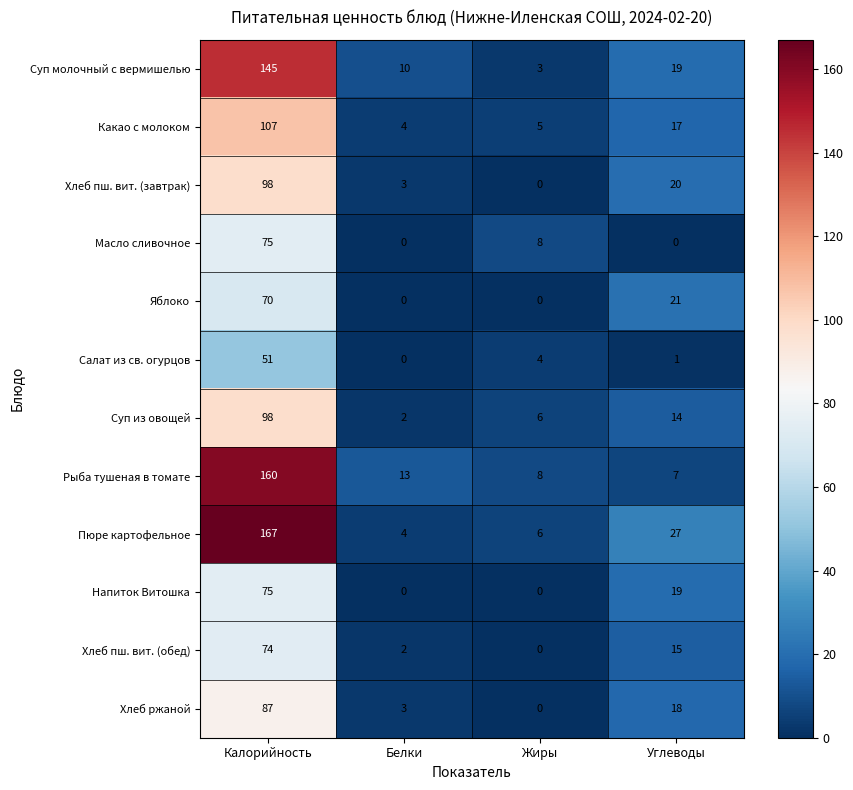

What is the maximum value shown in the chart?

167